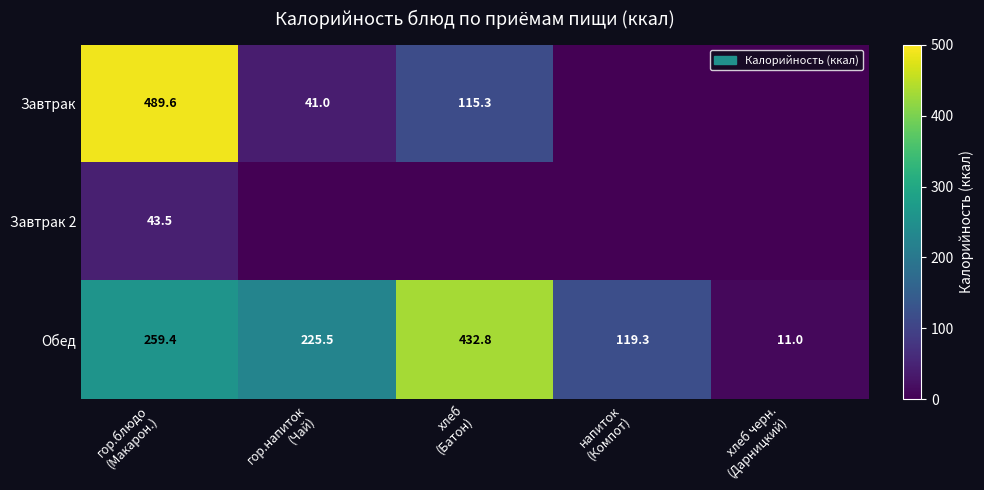

What is the average value of the Обед series?

209.6